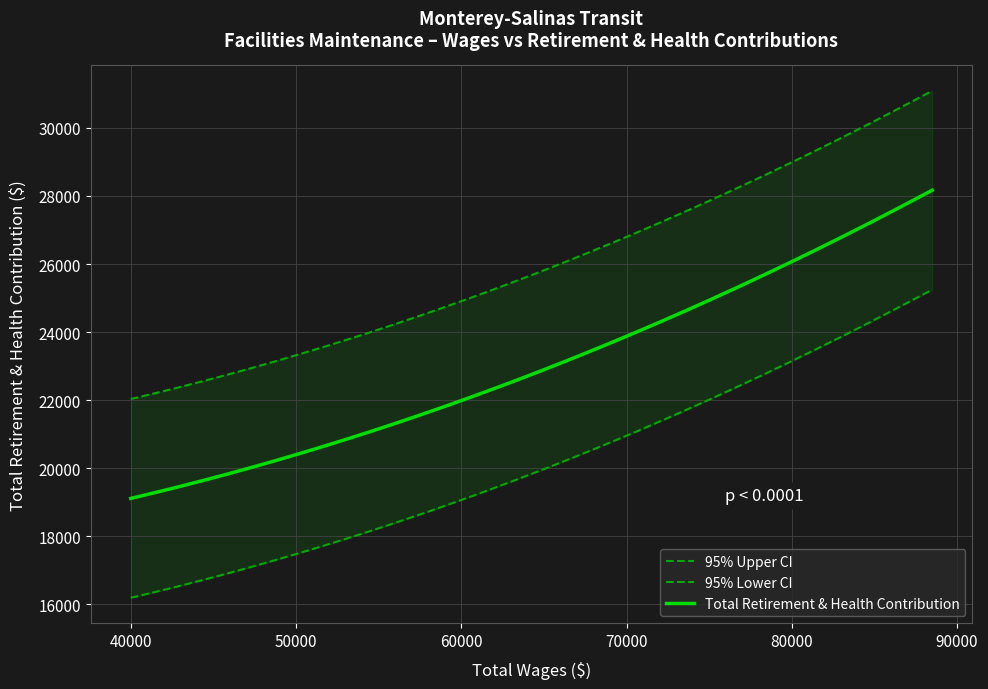

What is the minimum value for Total Retirement & Health Contribution?

19112.4